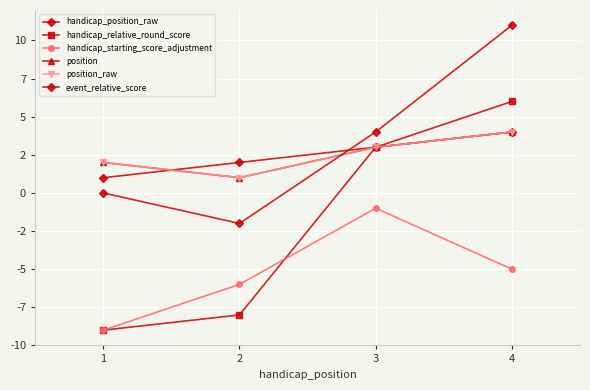

Is this an area chart (filled region under the line)?

No